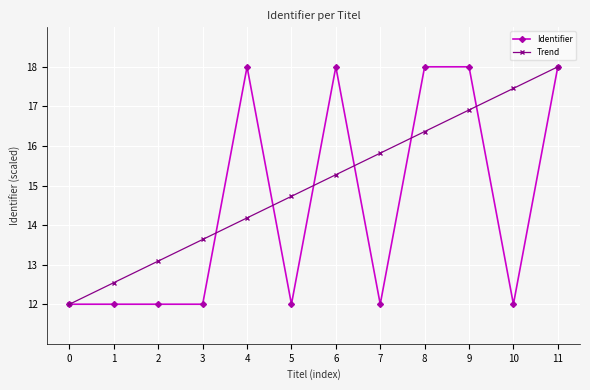

How many lines are shown in the chart?

2